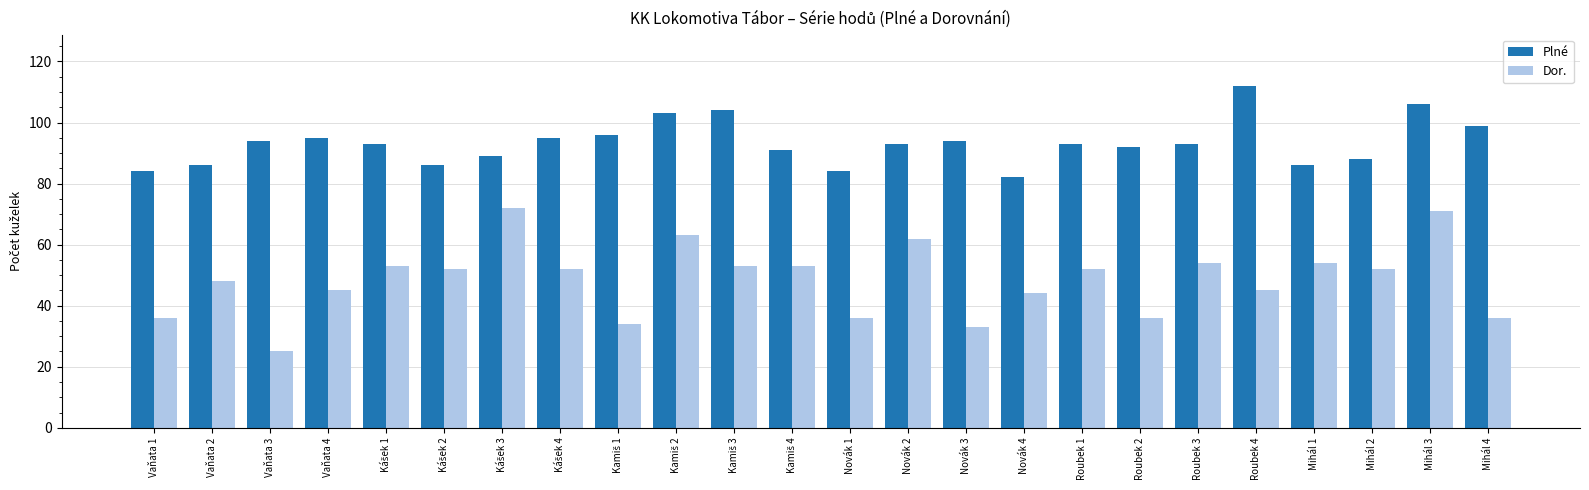

Is it true that Dor. equals 36 at Vaňata 1?

True